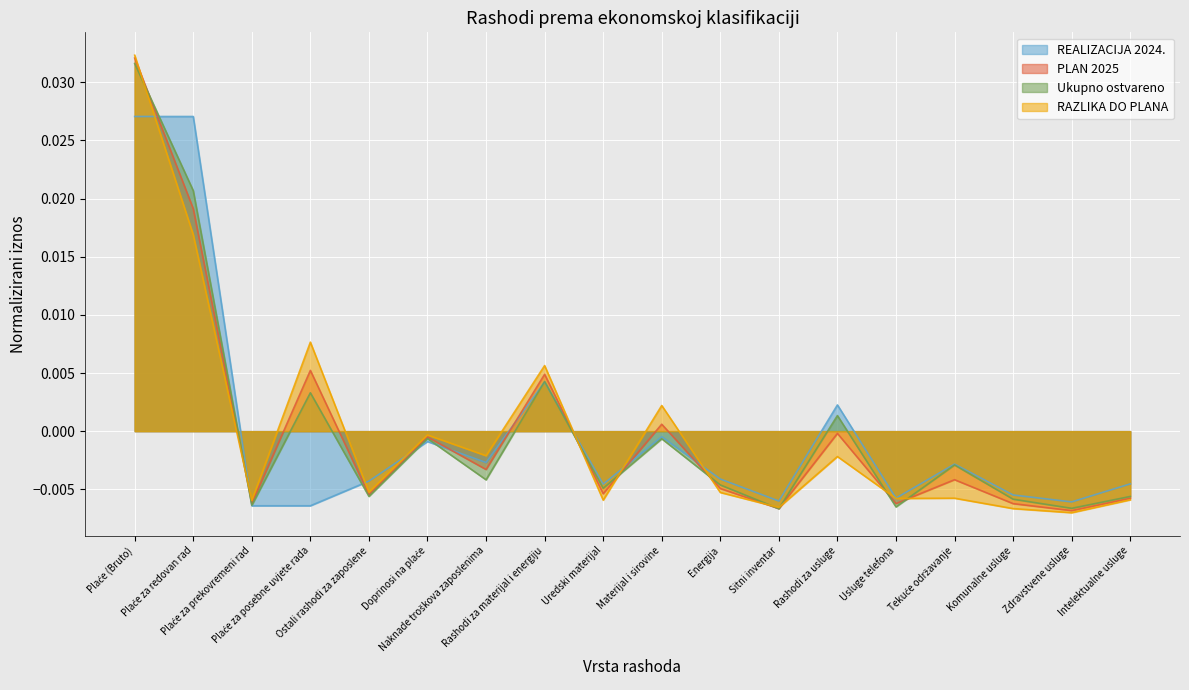

Rank the series by their maximum value, from highest to lowest.

RAZLIKA DO PLANA, PLAN 2025, Ukupno ostvareno, REALIZACIJA 2024.